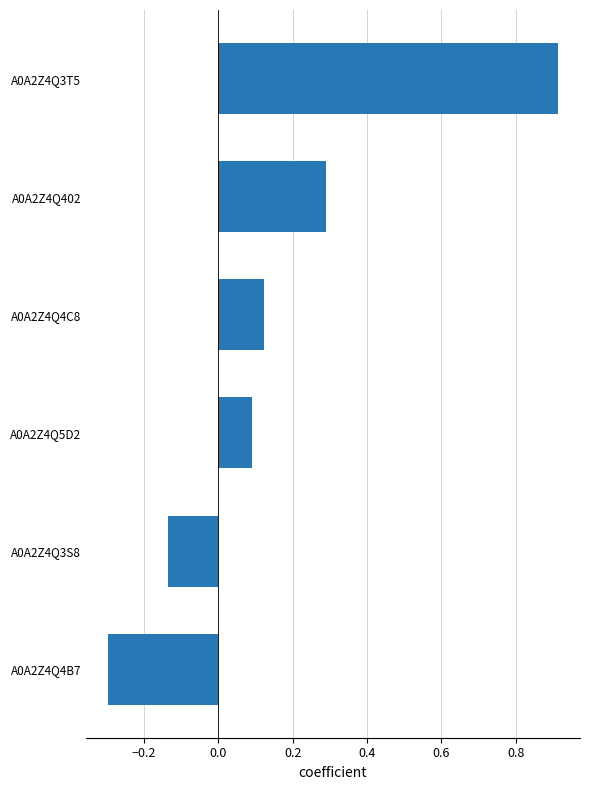

The chart shows a value of 0.1 at A0A2Z4Q4C8. True or false?

True